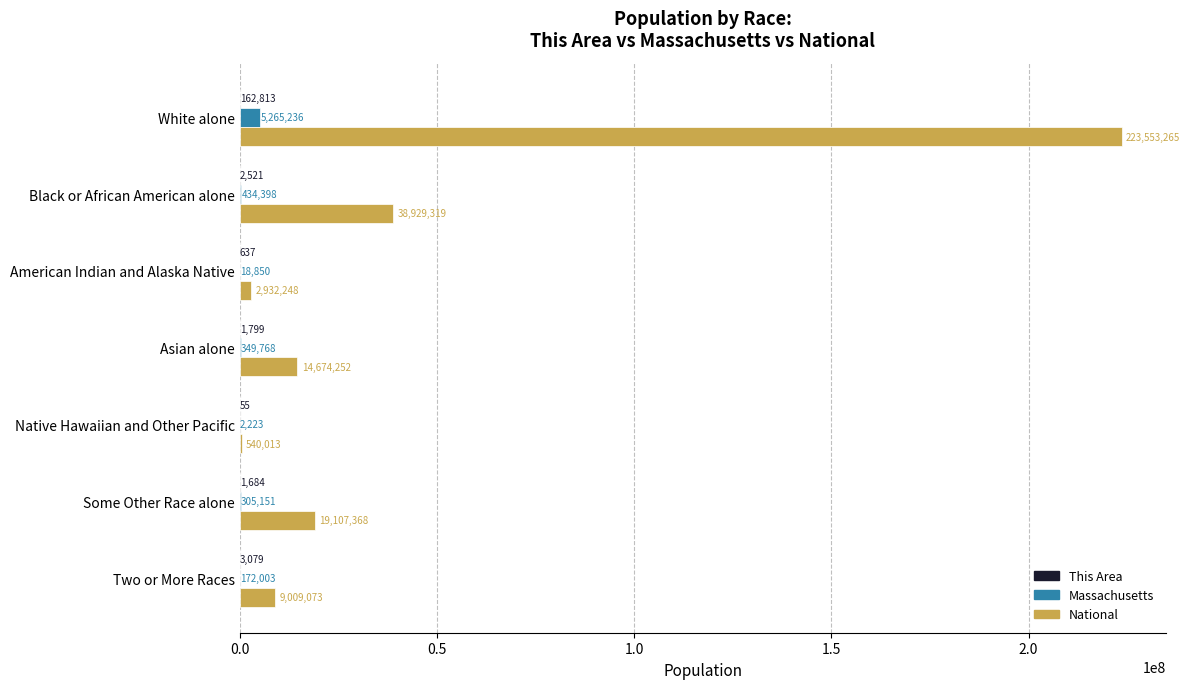

What is the approximate value of Massachusetts at White alone, to the nearest 50?

5265250